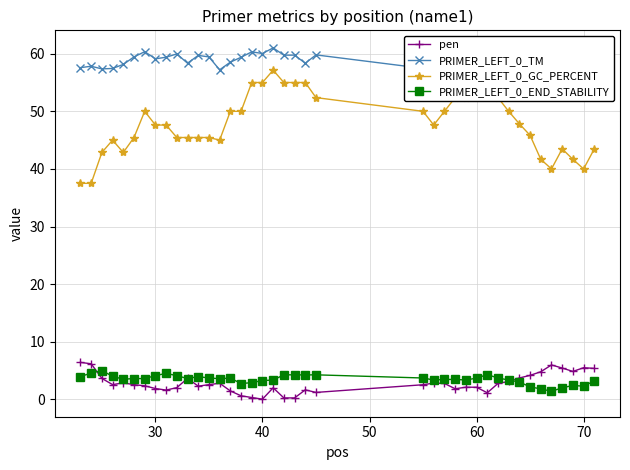

True or false: PRIMER_LEFT_0_GC_PERCENT and PRIMER_LEFT_0_TM cross at least once.

False